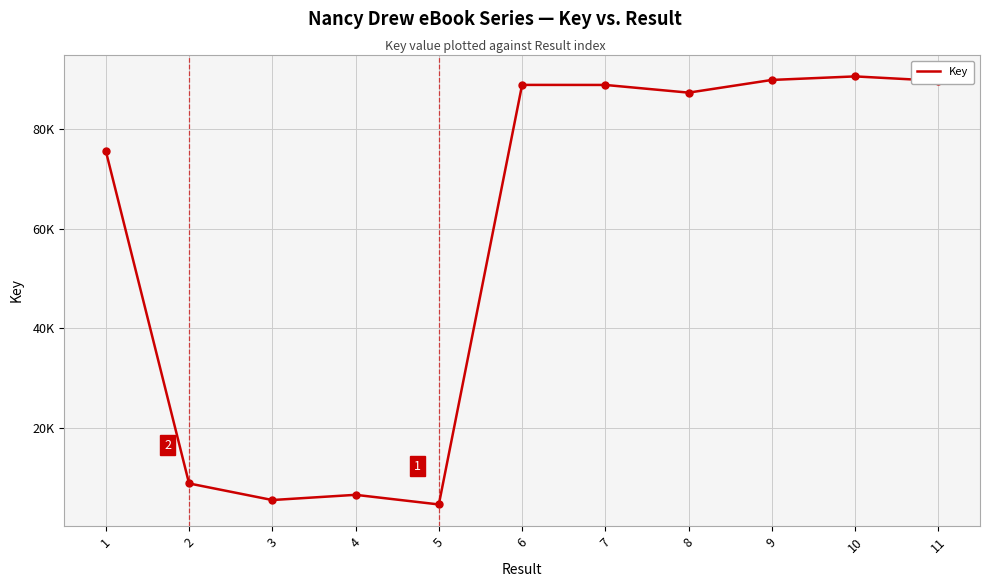

What is the value of the 8th point from the left?

87349